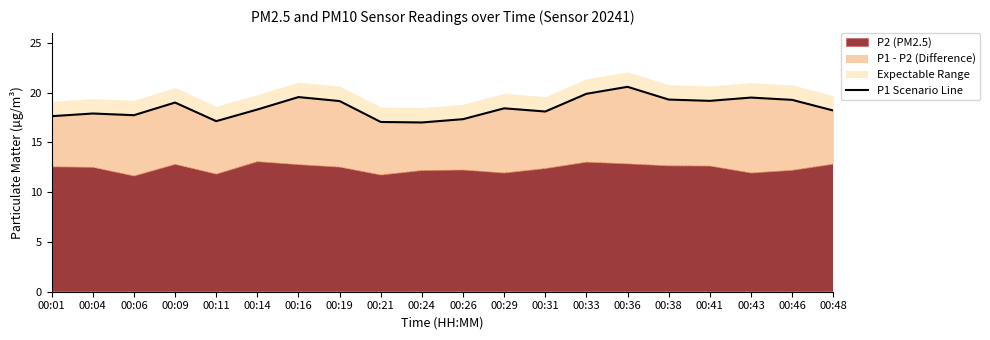

True or false: there are more than 2 points higher than both neighbors.

True